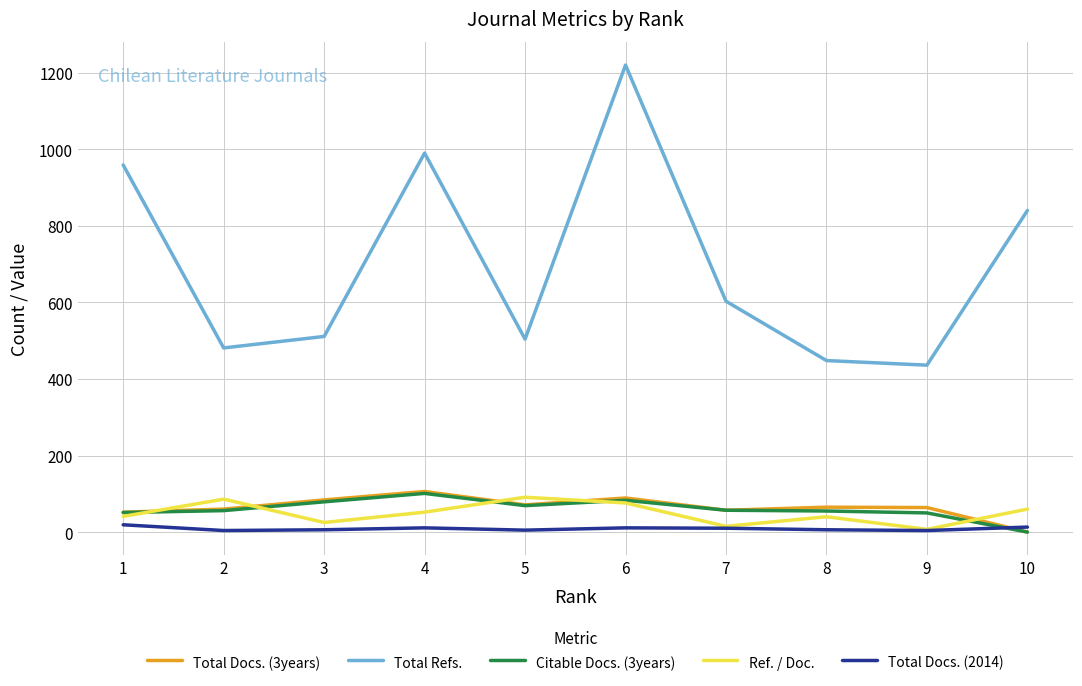

True or false: Total Docs. (2014) and Total Refs. cross at least once.

False